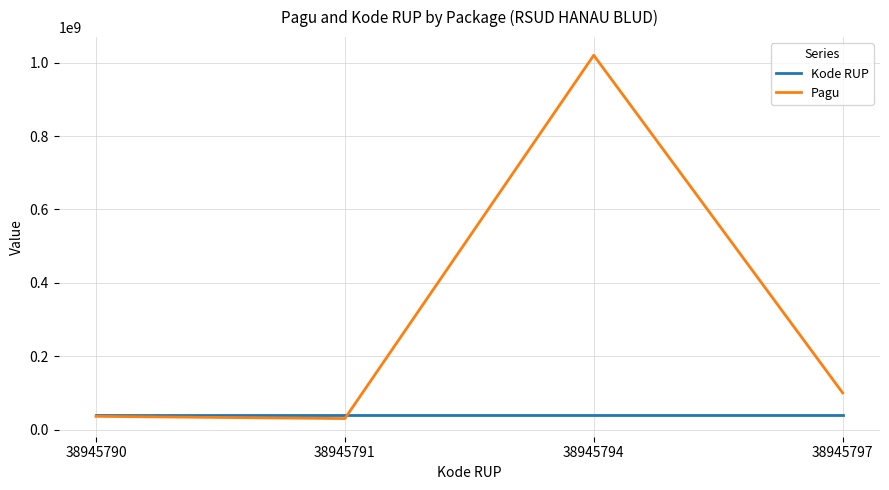

Which series has the largest range (max minus min)?

Pagu